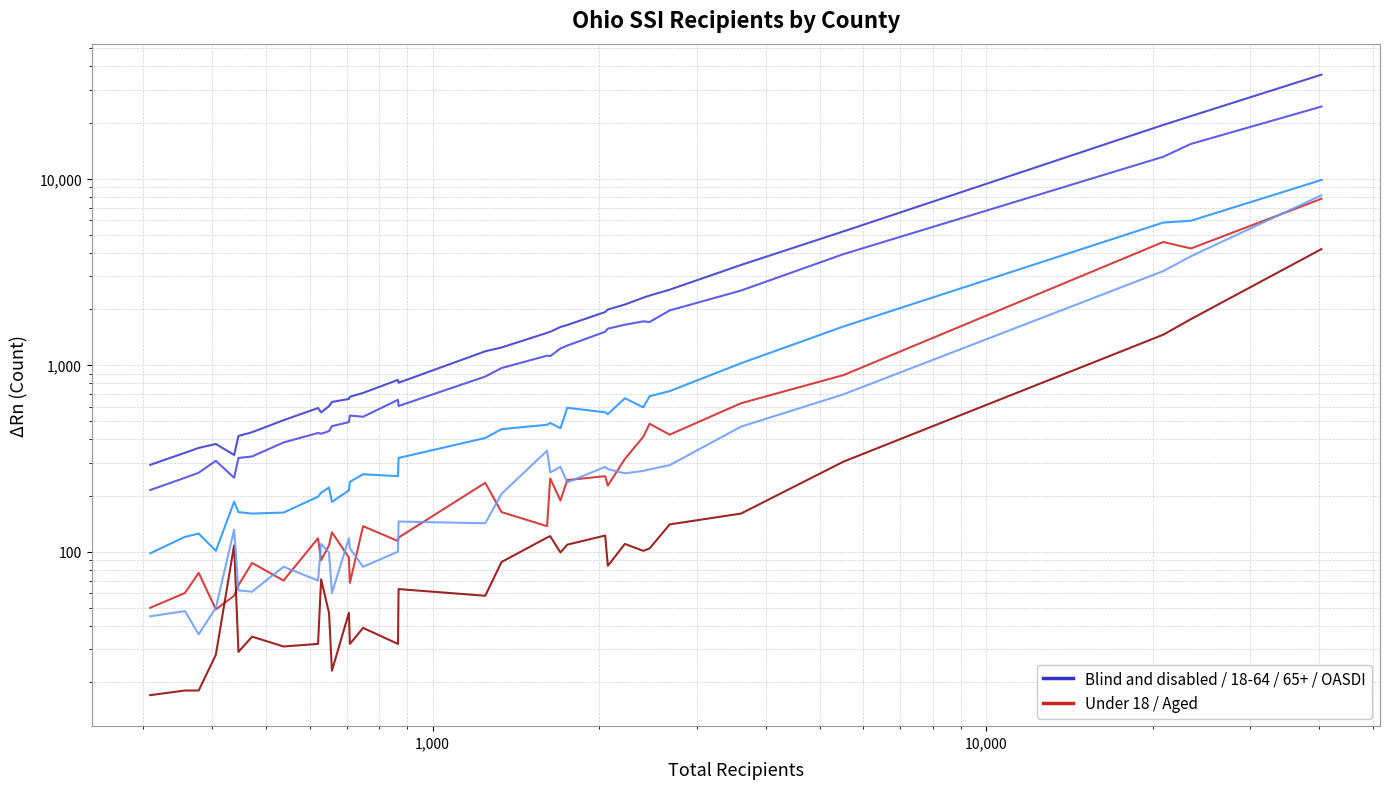

Is the value of Under 18 at 10,000 greater than the value of Aged at 10?

Yes